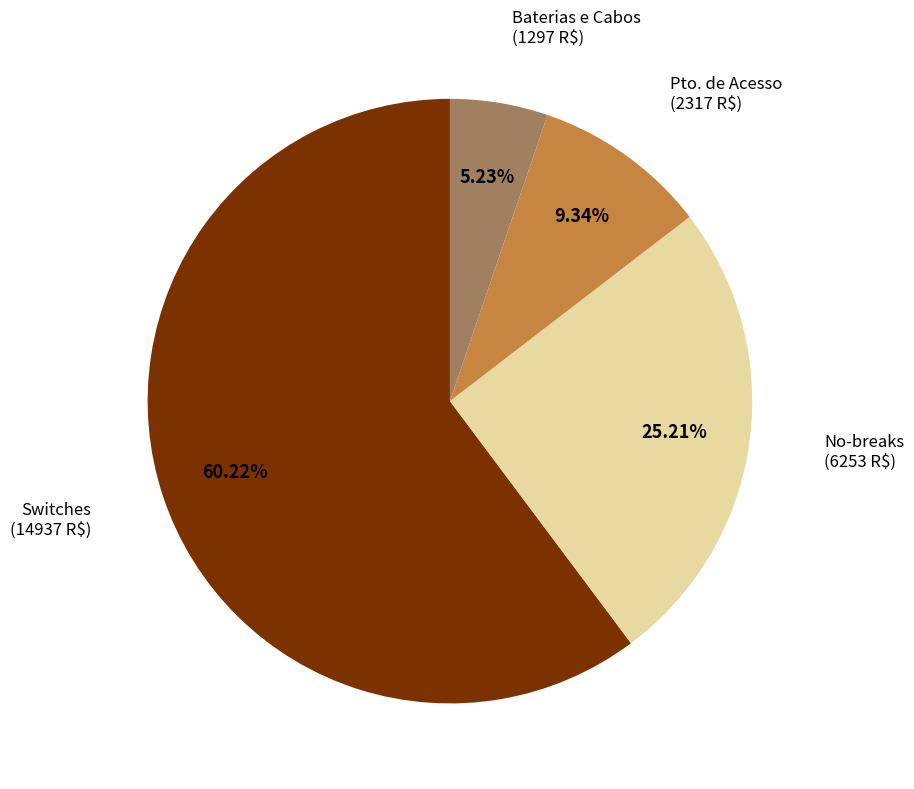

To the nearest percent, what is the difference between the largest and smallest slice percentages?

55%